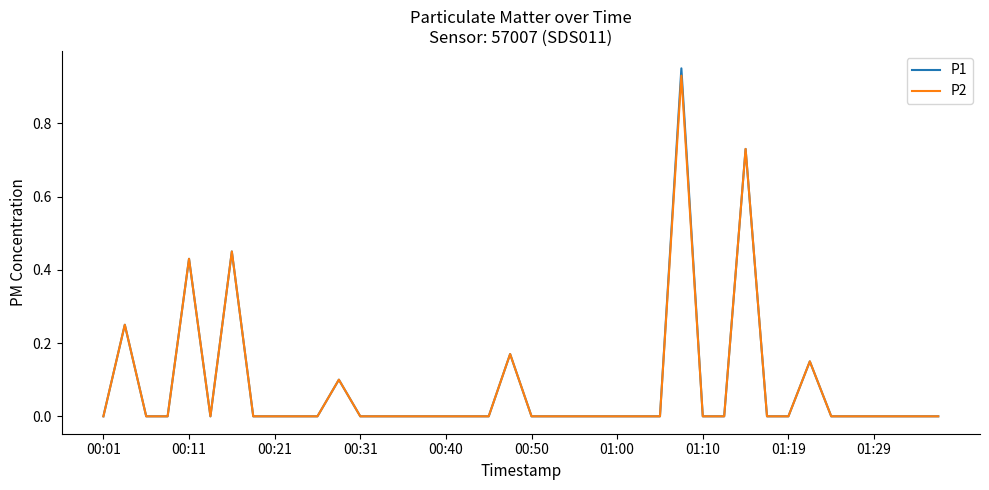

Which series has the largest range (max minus min)?

P1